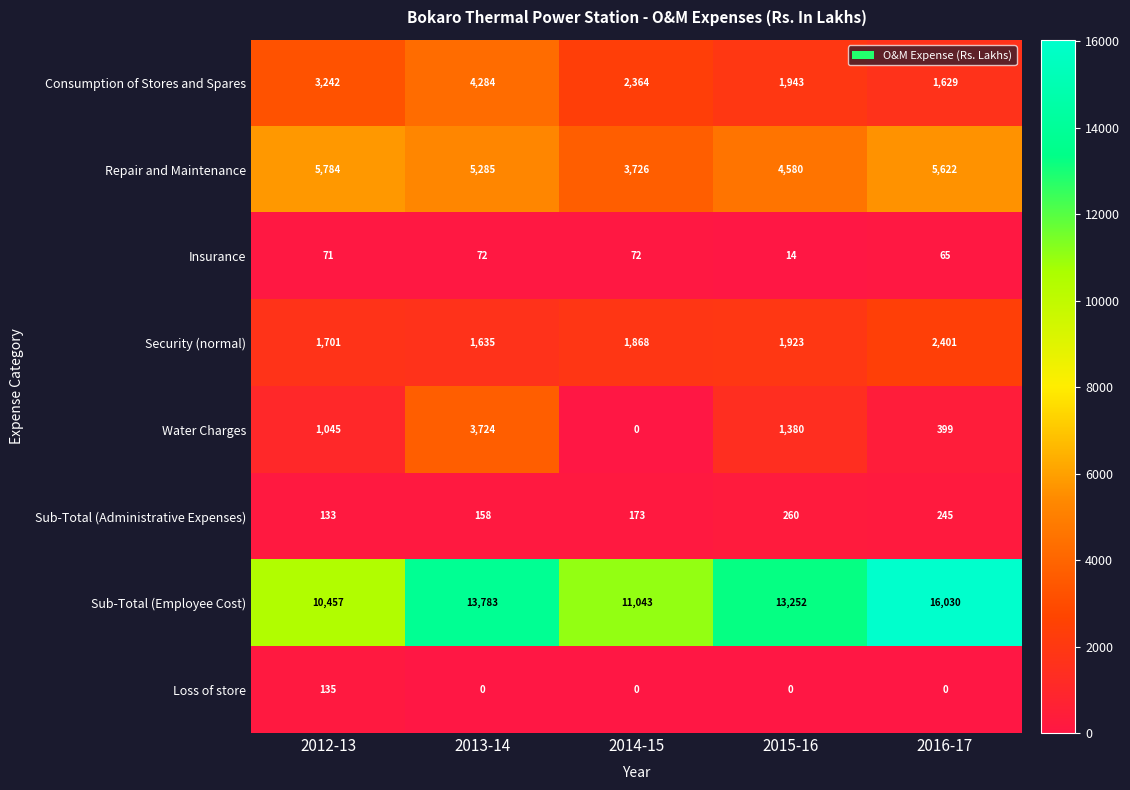

At 2013-14, list the series in order from largest to smallest.

Sub-Total (Employee Cost), Repair and Maintenance, Consumption of Stores and Spares, Water Charges, Security (normal), Sub-Total (Administrative Expenses), Insurance, Loss of store